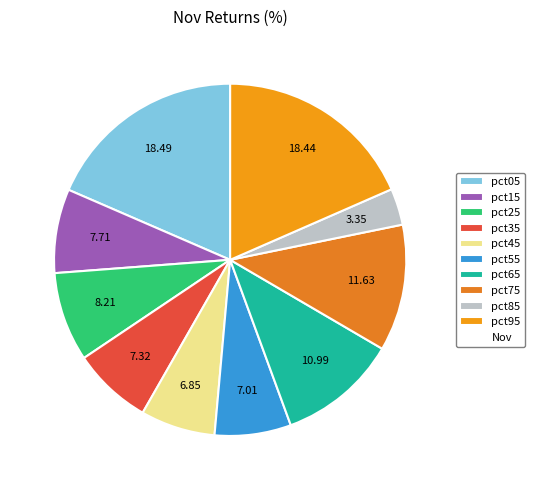

How many slices are in this pie chart?

10